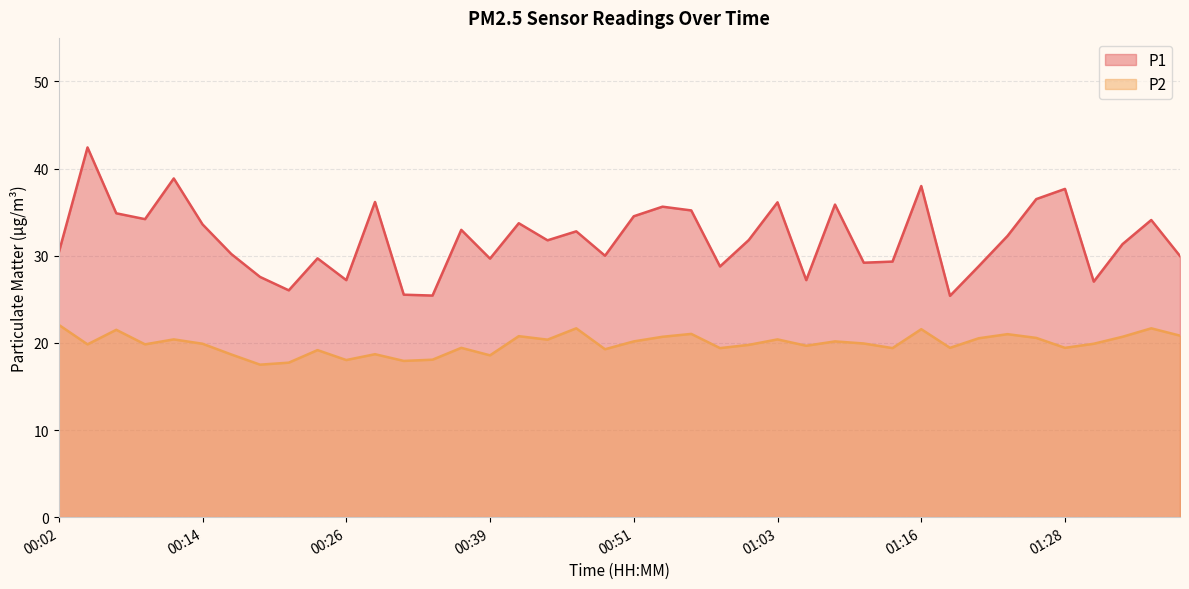

How many values in the P2 series exceed 19?

32